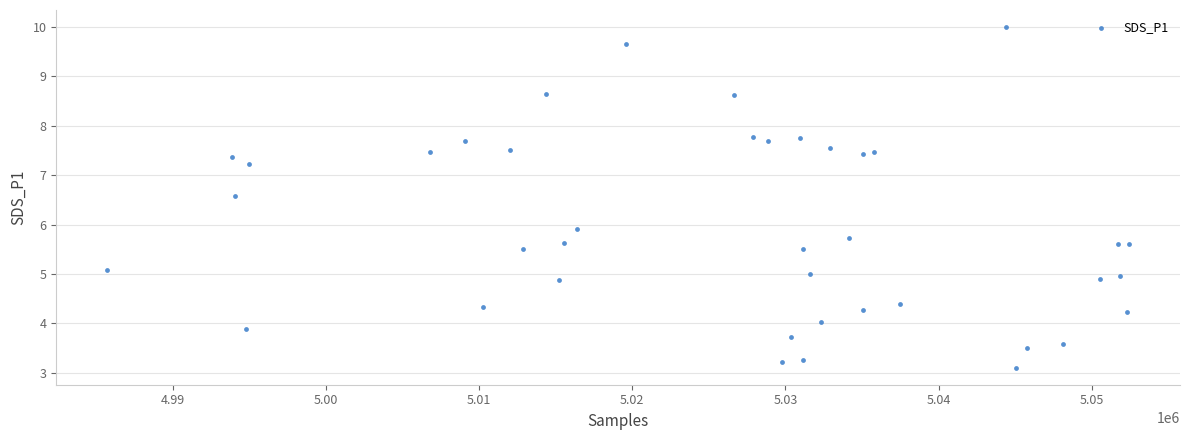

What Y value in the scatter plot is closest to 6?

5.9